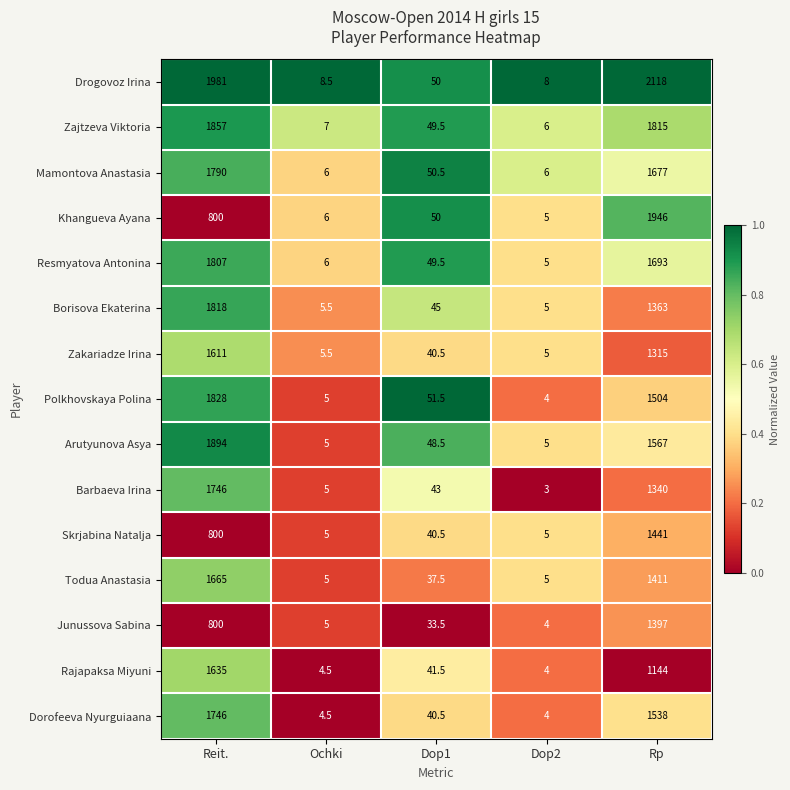

What is the approximate value of Mamontova Anastasia at Reit.?

1790.0